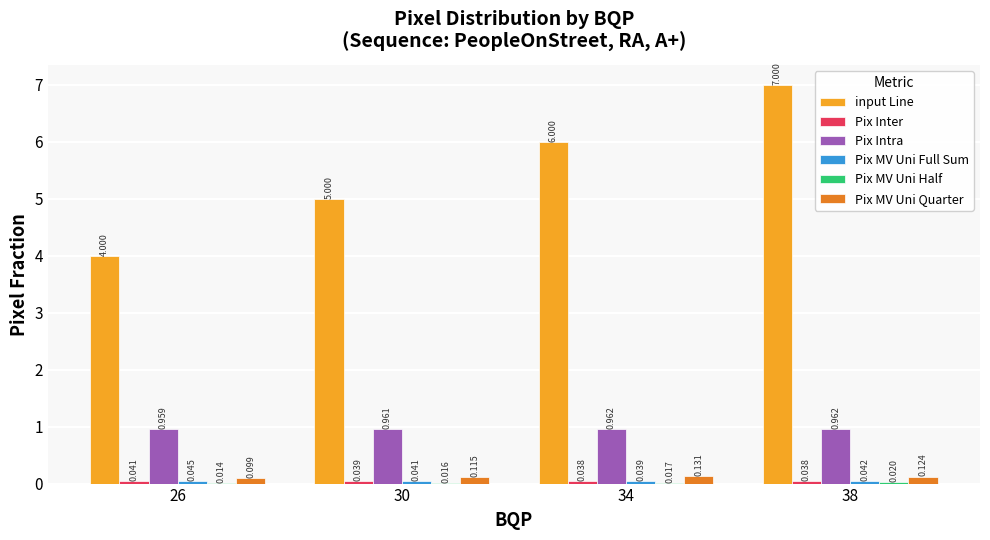

How many categories are shown in the chart?

4